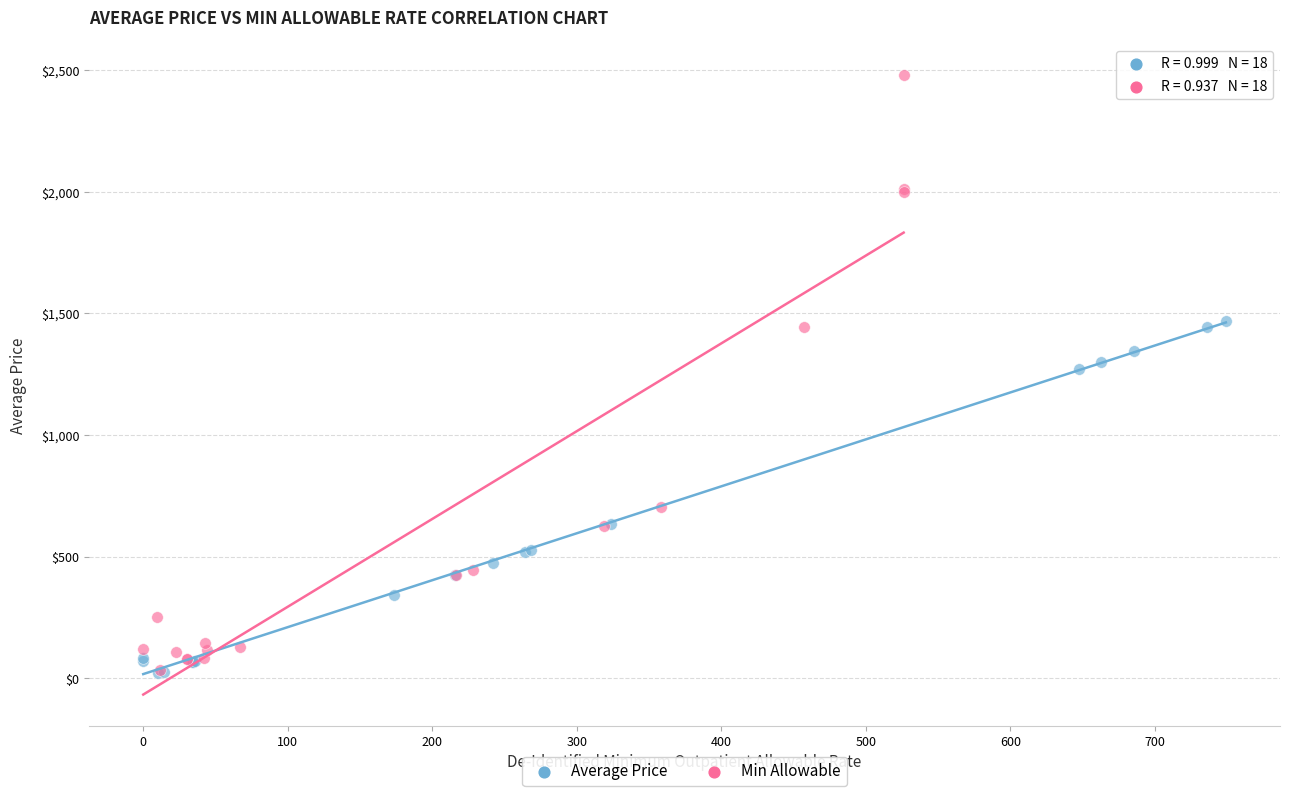

What are all the series names shown in the legend?

Average Price, Min Allowable